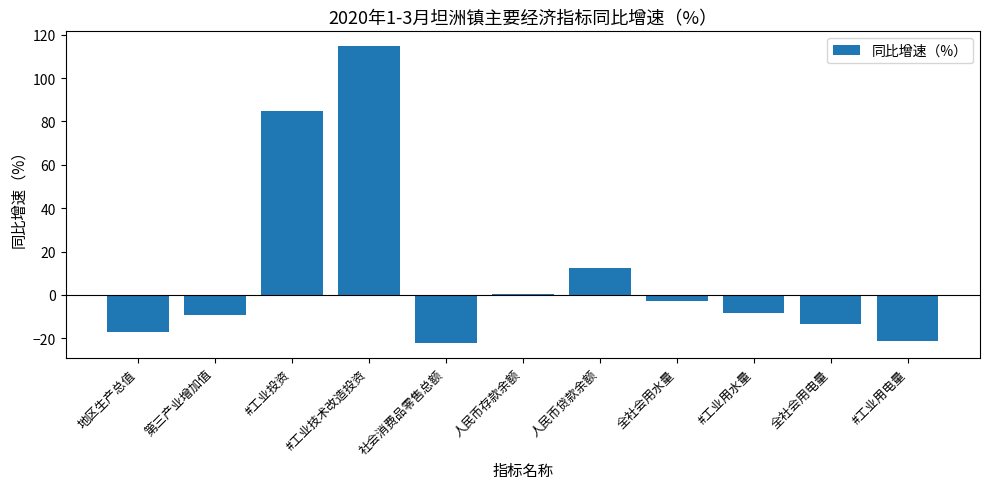

The value at 全社会用电量 is -3.5. True or false?

False